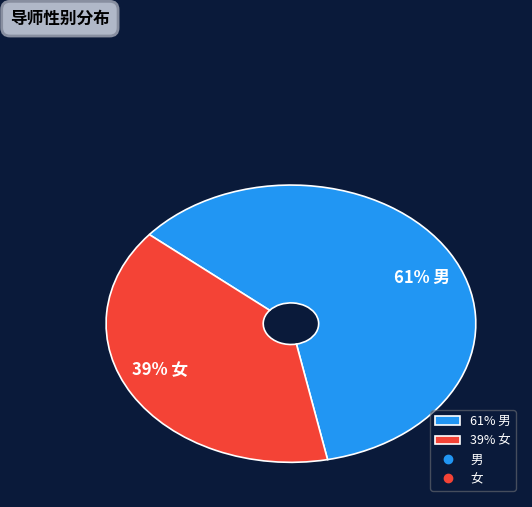

Does 39% 女 represent more than half of the total?

No